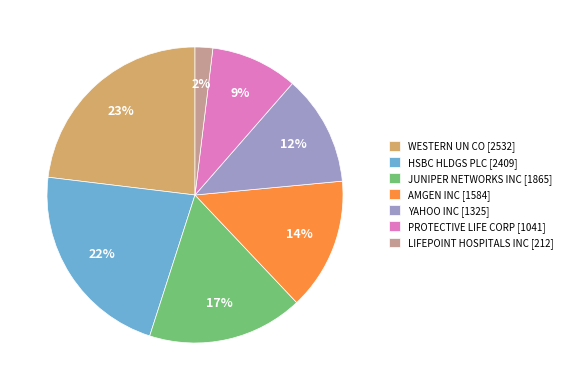

What percentage is the AMGEN INC slice, to the nearest percent?

14%